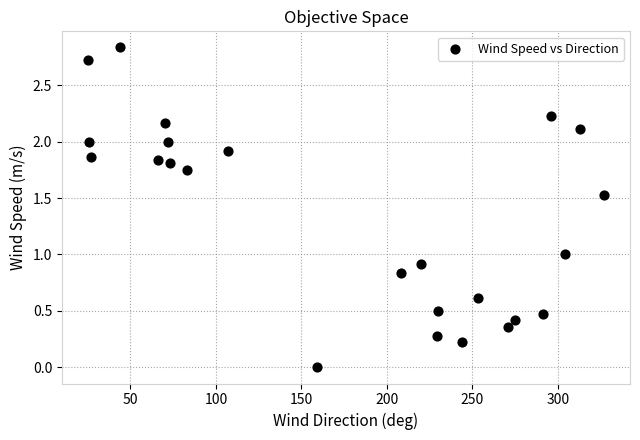

What is the range of X values (max minus min)?

302.0